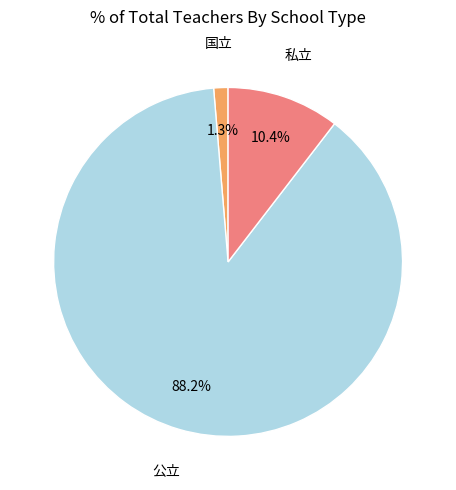

Is there a majority slice in this chart?

Yes